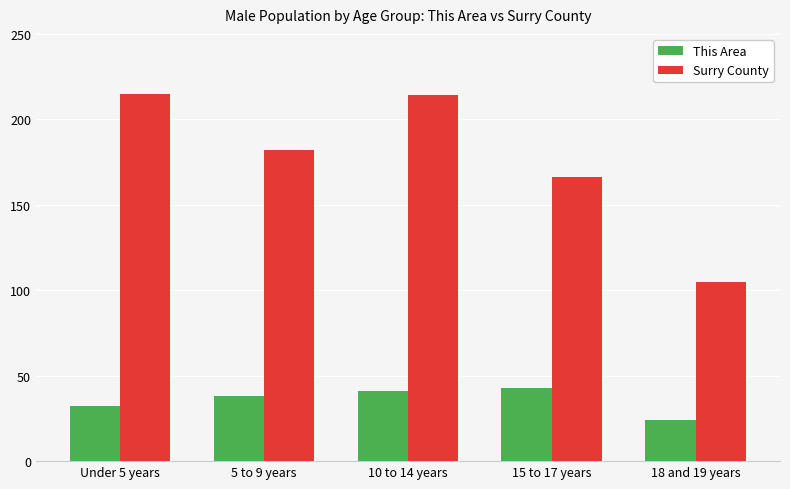

Which series has the largest range (max minus min)?

Surry County